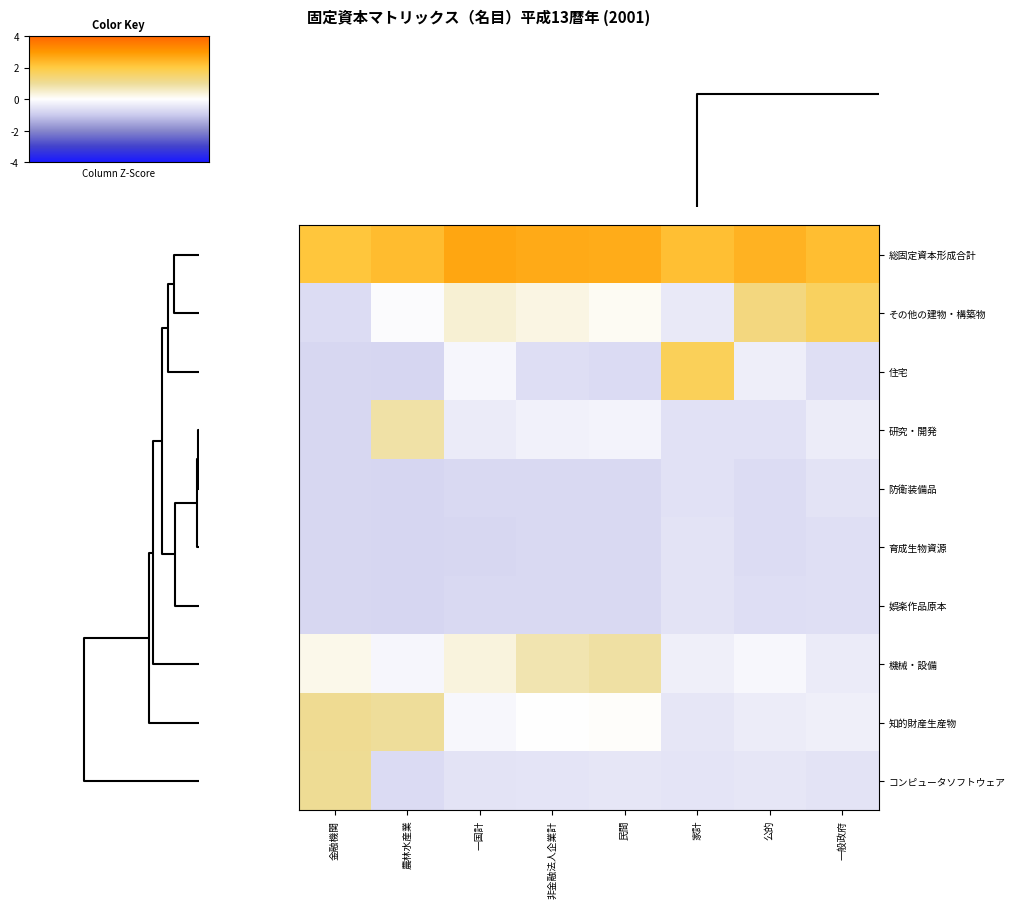

List the series in order of their peak value, highest first.

総固定資本形成合計, 住宅, その他の建物・構築物, 知的財産生産物, コンピュータソフトウェア, 機械・設備, 研究・開発, 防衛装備品, 娯楽作品原本, 育成生物資源